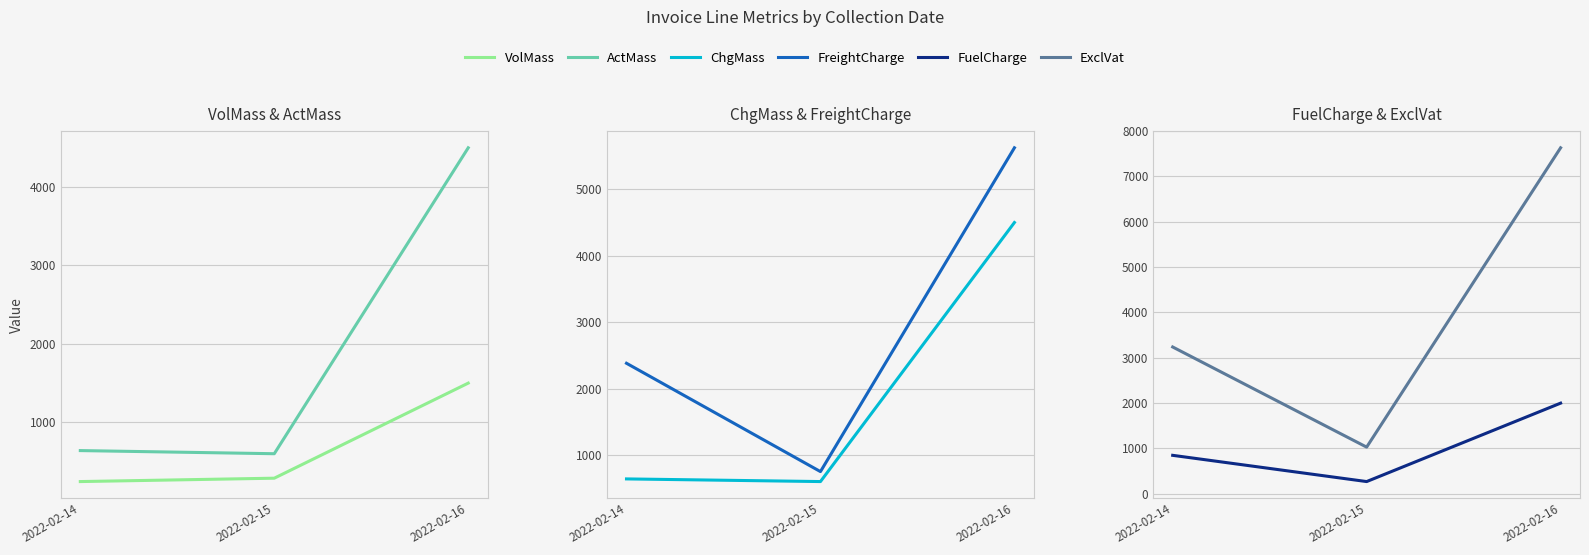

What is the difference between the maximum and minimum values in the ExclVat series?

6605.6